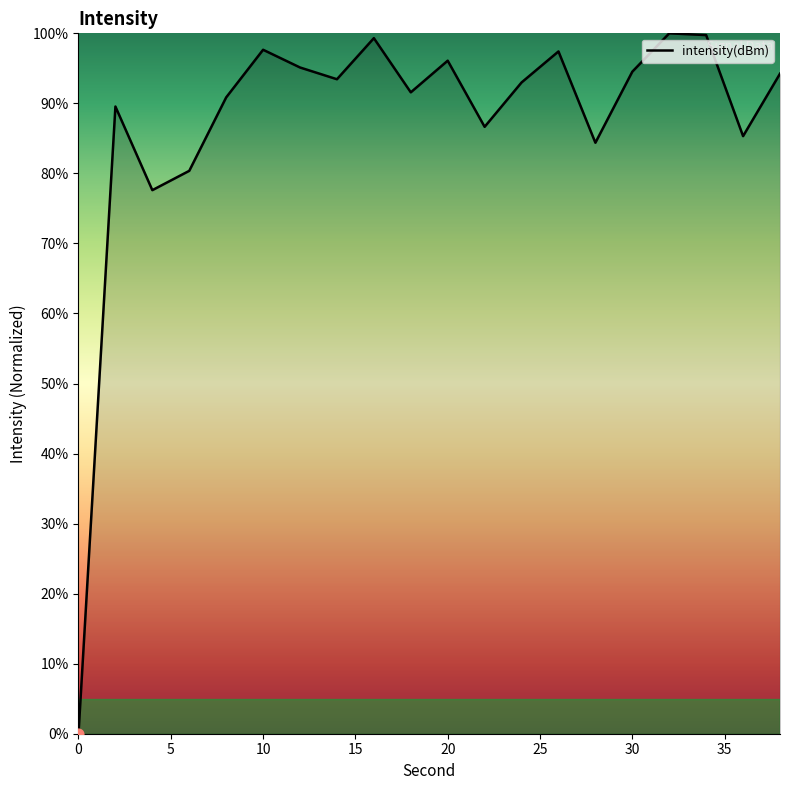

What is the difference between the maximum and minimum values?

100.0